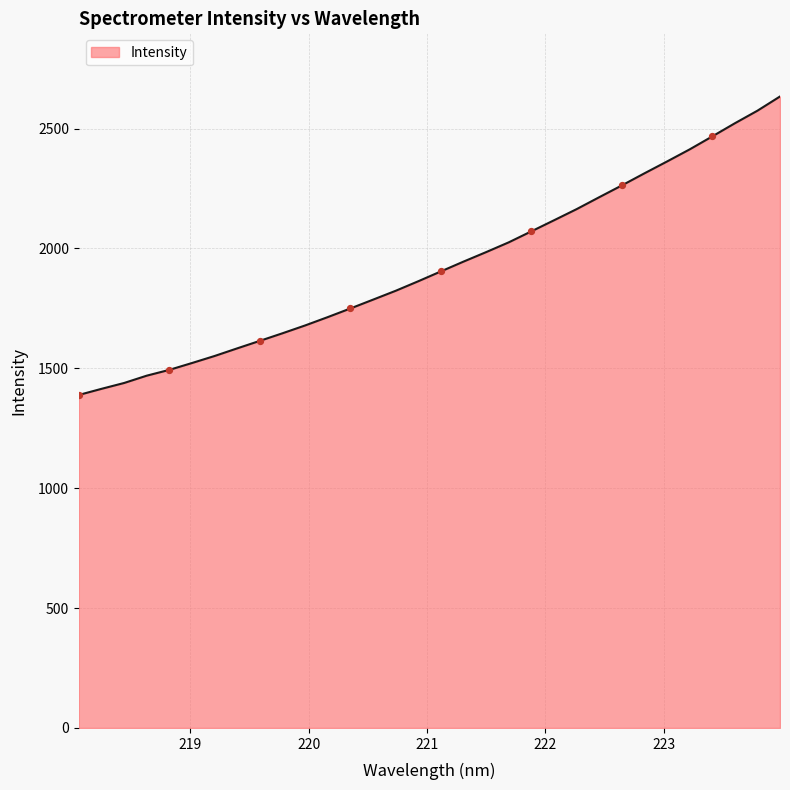

What is the minimum value shown in the chart?

1389.1